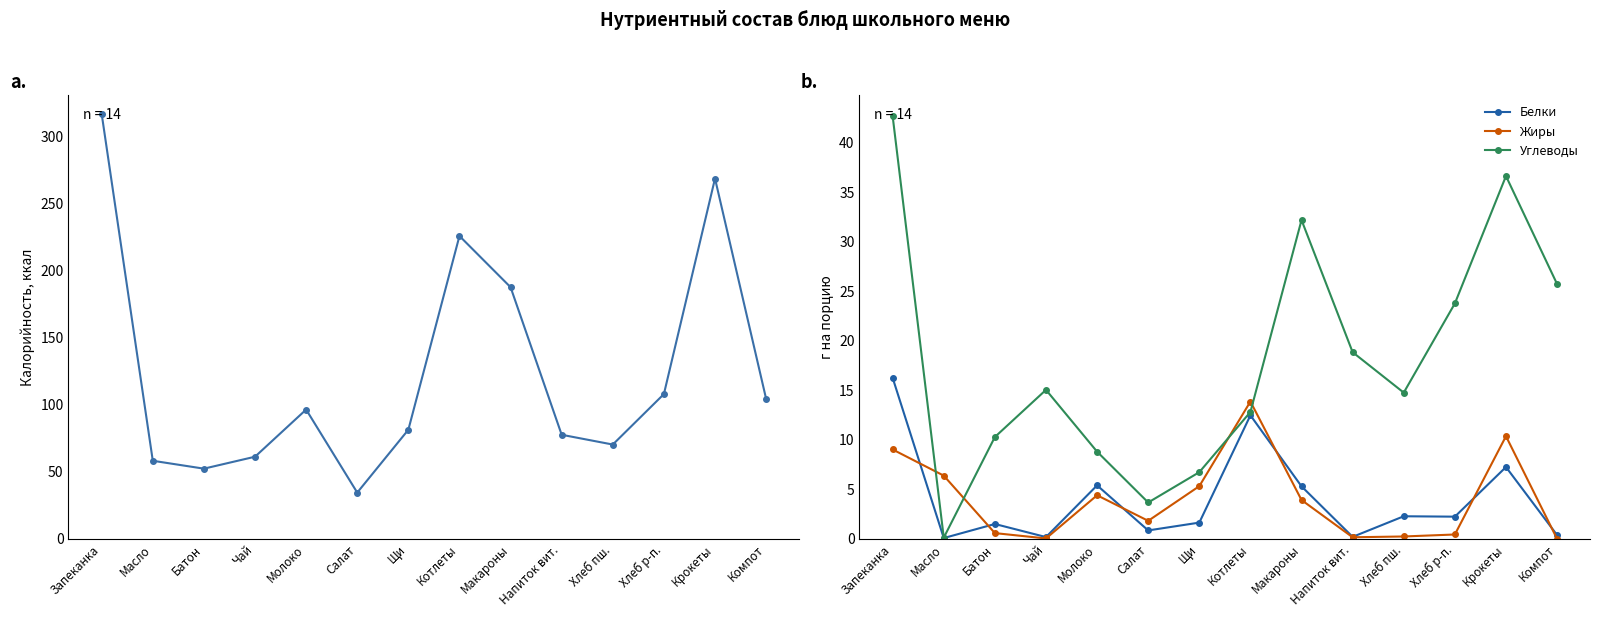

At which category is the sum across all series the highest?

Запеканка